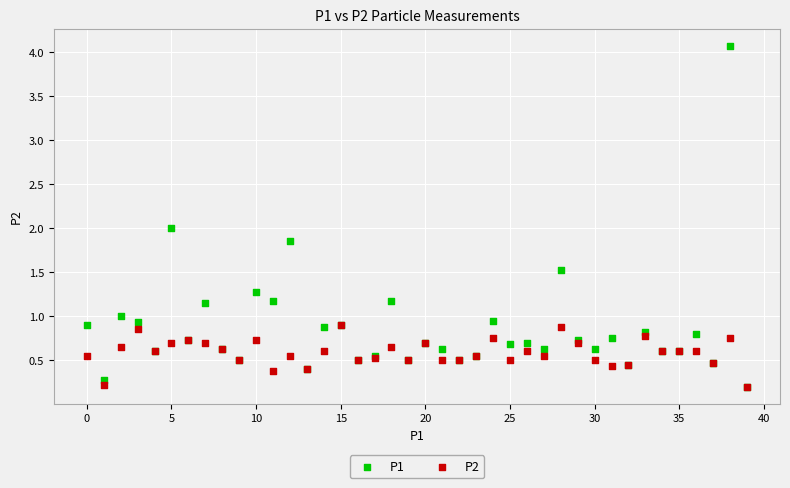

Which series reaches the maximum Y coordinate?

P1